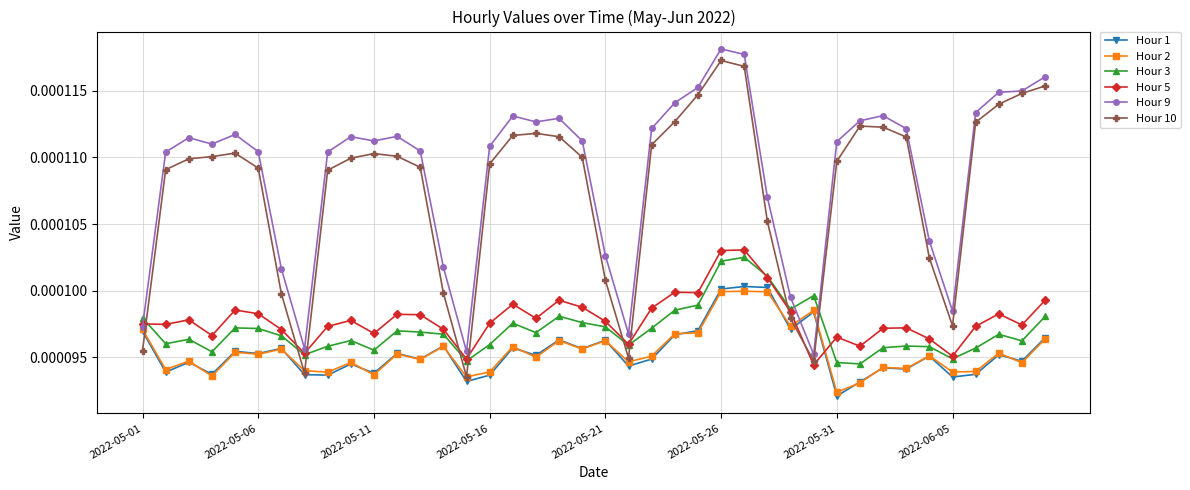

Which series has the largest total across all categories?

Hour 9